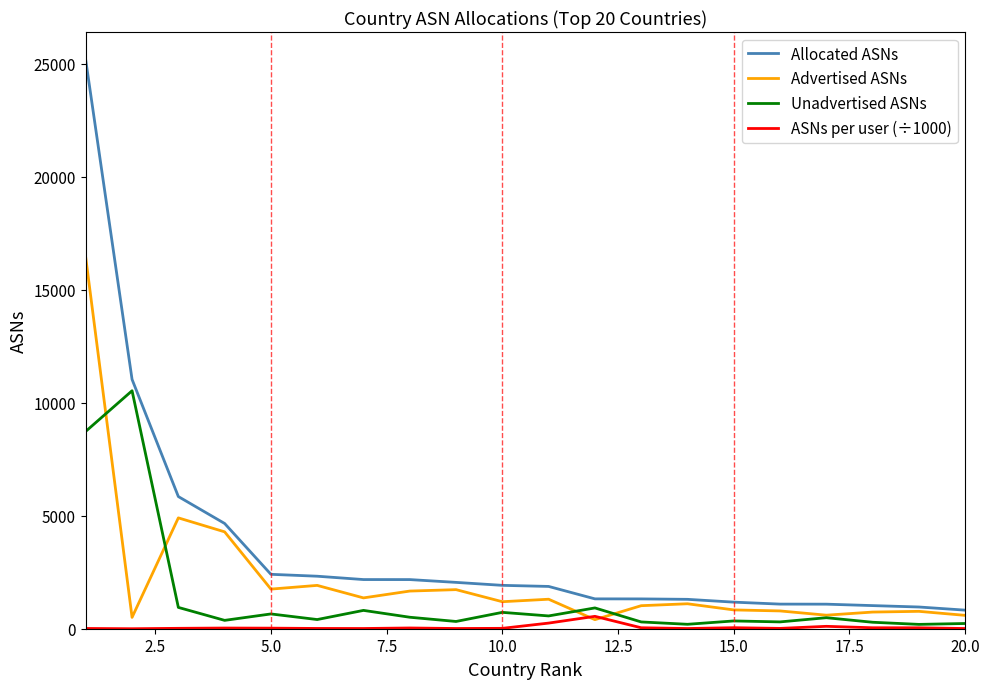

True or false: ASNs per user (÷1000) and Allocated ASNs cross at least once.

False